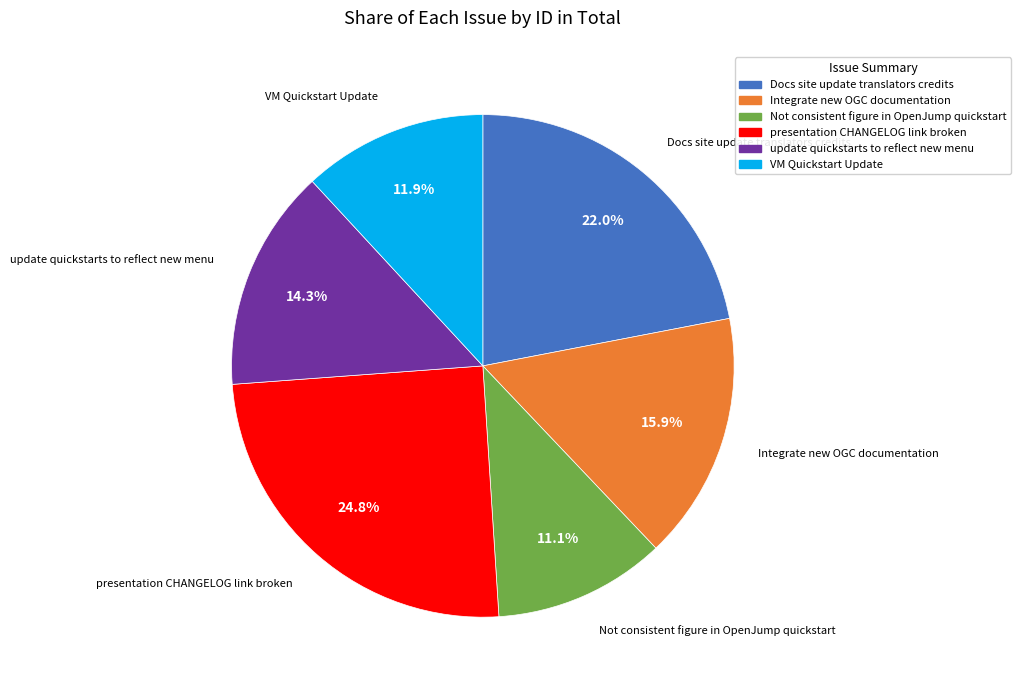

To the nearest percent, what is the difference between the update quickstarts to reflect new menu and Not consistent figure in OpenJump quickstart slice percentages?

3%